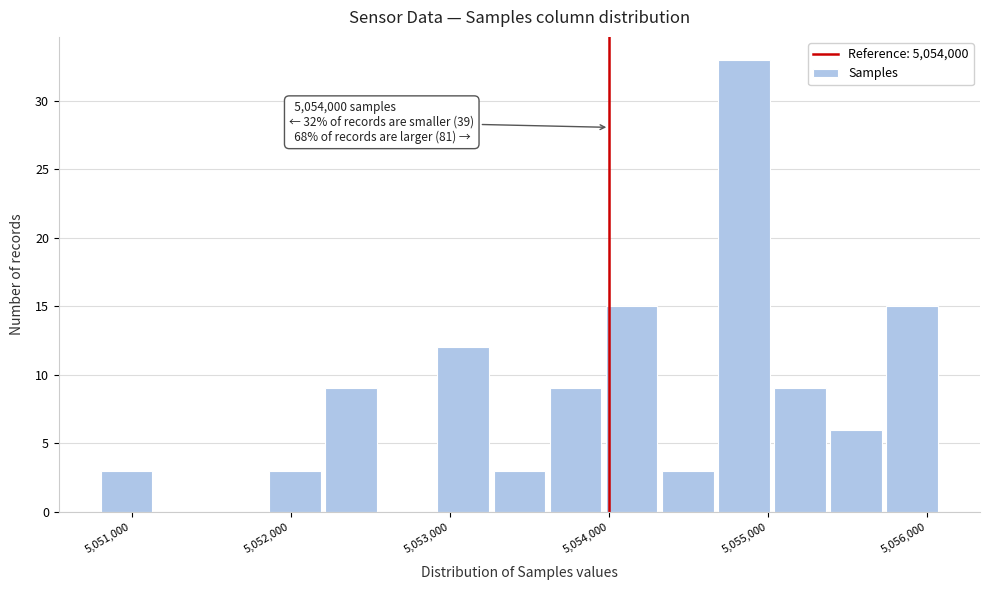

Around what value on the x-axis is the tallest bar? Give the approximate position of its centre, as read against the axis.

5054800